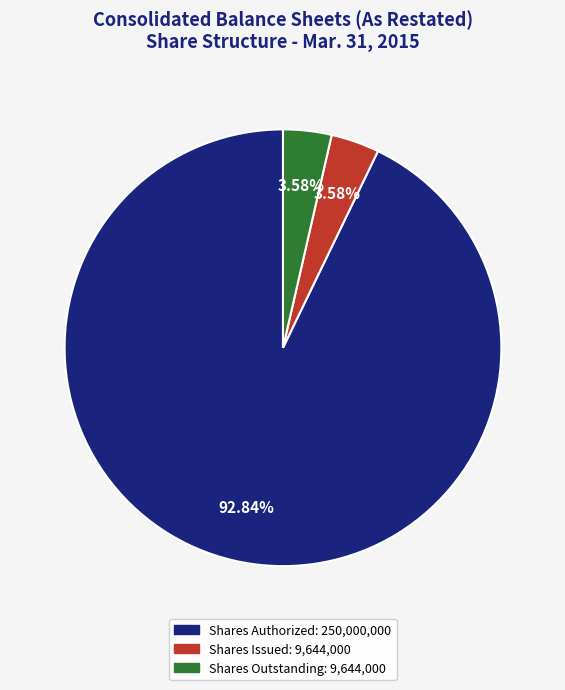

Is there any slice that represents more than half of the pie?

Yes